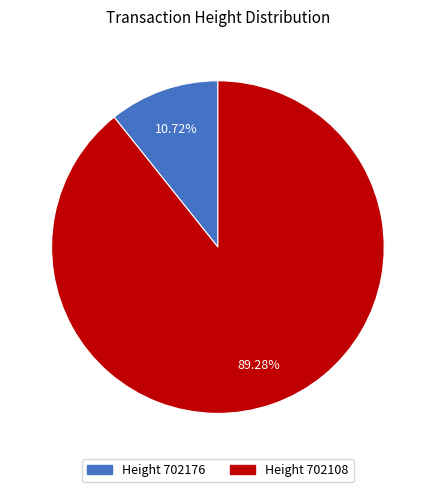

Count the number of slices in the pie.

2